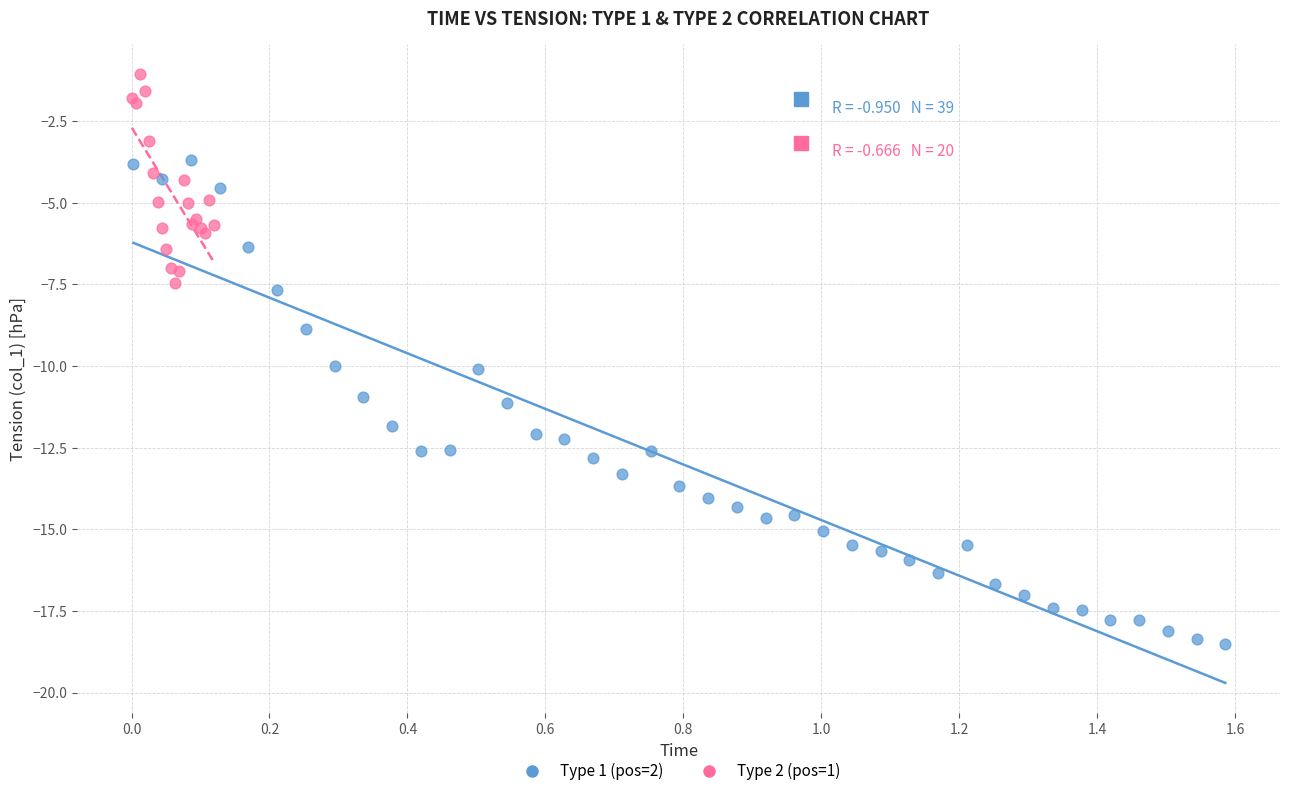

Which series has the widest spread of Y values?

Type 1 (pos=2)